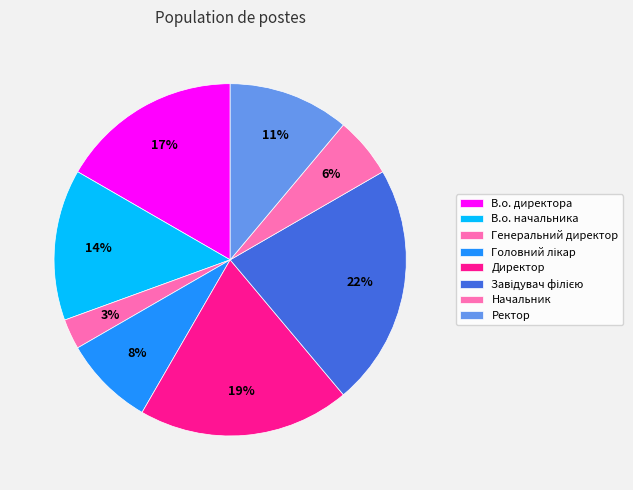

Rank the categories by value from highest to lowest.

Завідувач філією, Директор, В.о. директора, В.о. начальника, Ректор, Головний лікар, Начальник, Генеральний директор